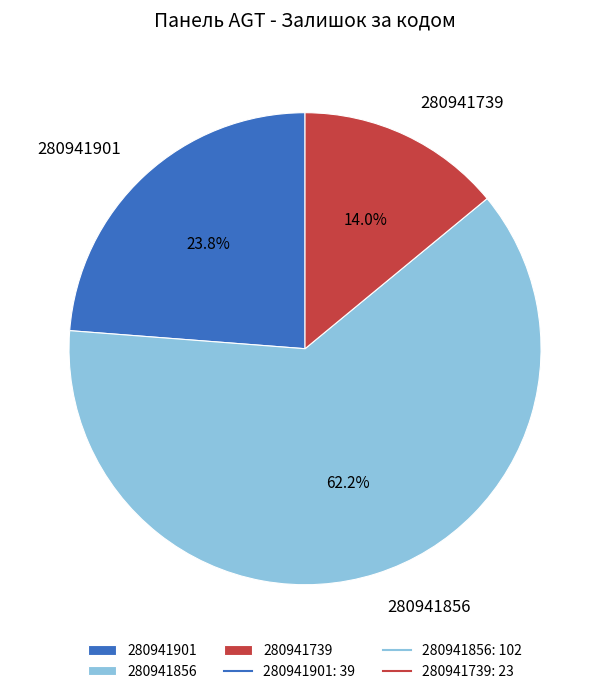

What is the largest slice in the pie chart?

280941856